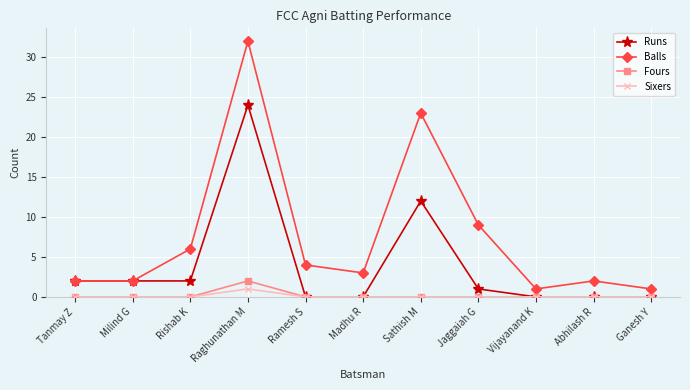

Reading left to right, transcribe all the data shown in this chart.

Runs: 2	2	2	24	0	0	12	1	0	0	0
Balls: 2	2	6	32	4	3	23	9	1	2	1
Fours: 0	0	0	2	0	0	0	0	0	0	0
Sixers: 0	0	0	1	0	0	0	0	0	0	0